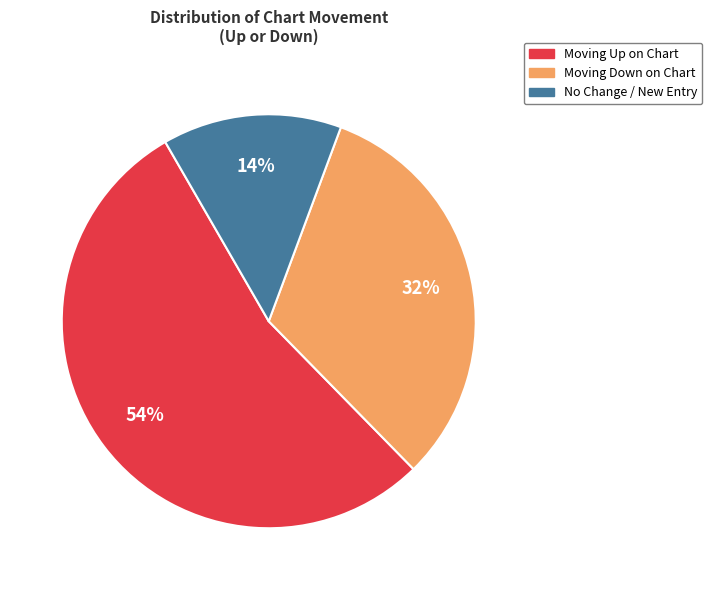

To the nearest percent, what is the difference between the largest and smallest slice percentages?

40%